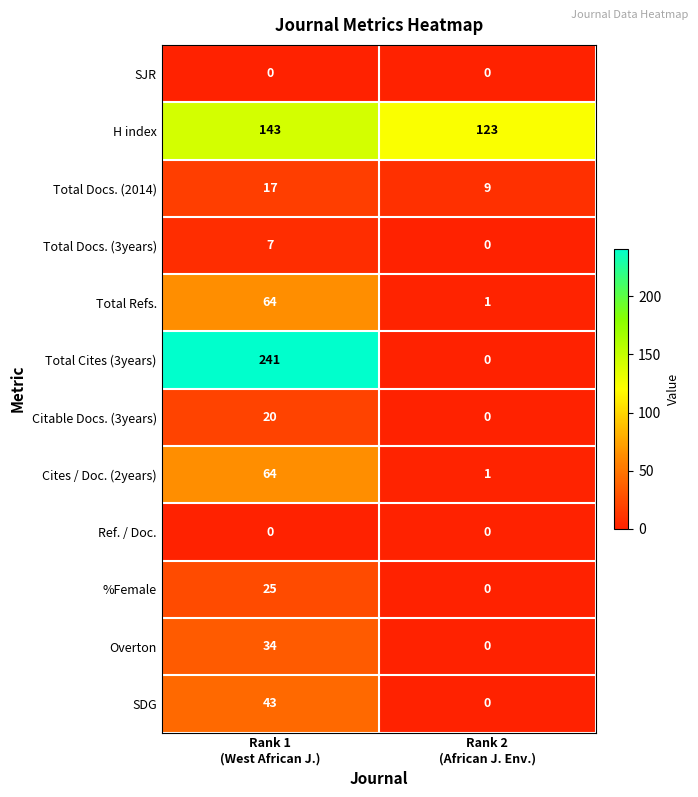

What is the difference between the maximum and minimum values in the H index series?

20